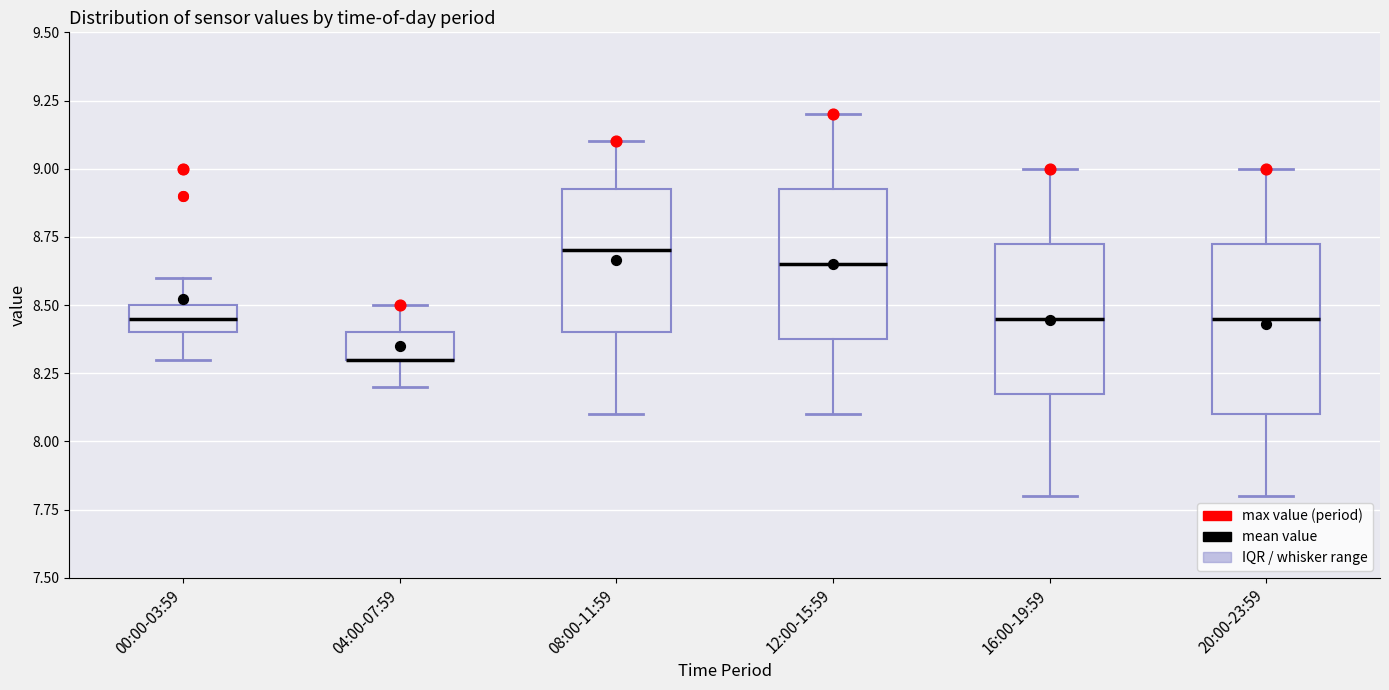

Reading left to right, read every box against the y-axis: the position of its median line, the range the box covers, and the ends of its whiskers. The values are not printed on the chart, so give them approximately, as read against the axis.

00:00-03:59: median 8.45, box 8.40 to 8.50, whiskers 8.30 to 8.60
04:00-07:59: median 8.30 (drawn on the box's lower edge), box 8.30 to 8.40, whiskers 8.20 to 8.50
08:00-11:59: median 8.70, box 8.40 to 8.95, whiskers 8.10 to 9.10
12:00-15:59: median 8.65, box 8.40 to 8.95, whiskers 8.10 to 9.20
16:00-19:59: median 8.45, box 8.20 to 8.75, whiskers 7.80 to 9.00
20:00-23:59: median 8.45, box 8.10 to 8.75, whiskers 7.80 to 9.00